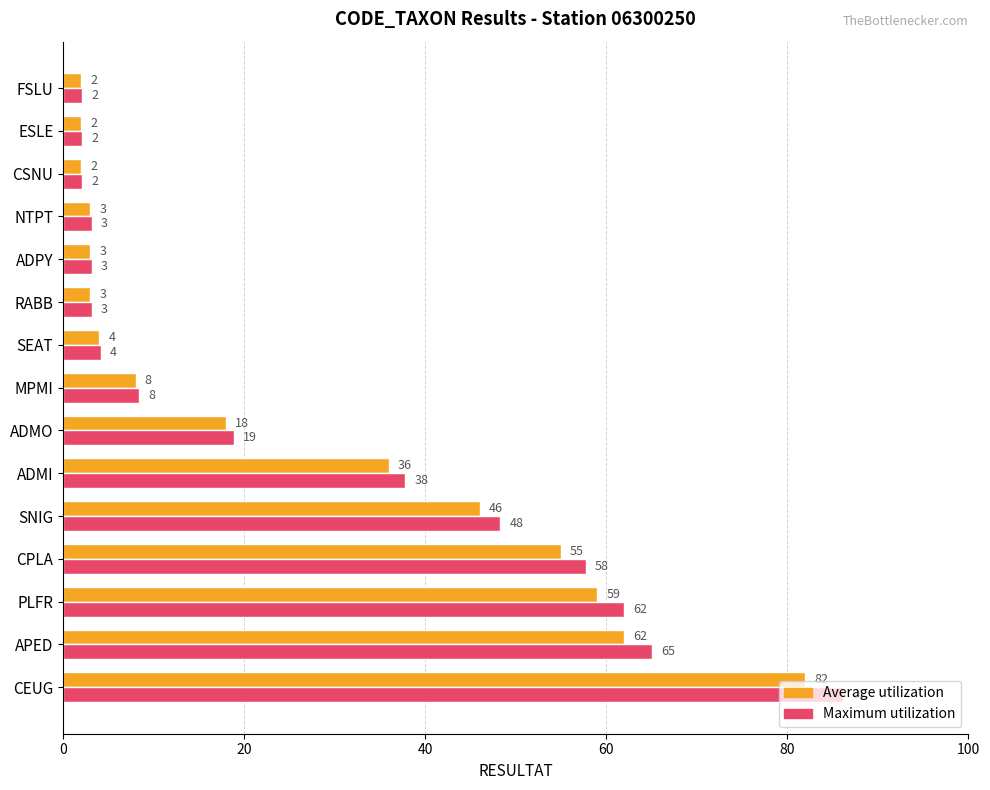

How many data points in Average utilization are less than 8?

7